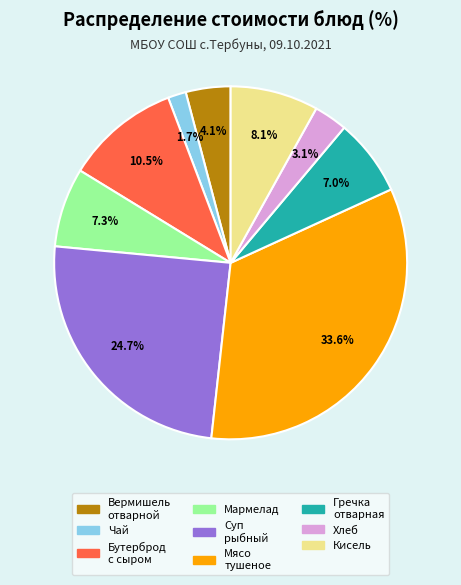

How many slices are in this pie chart?

9